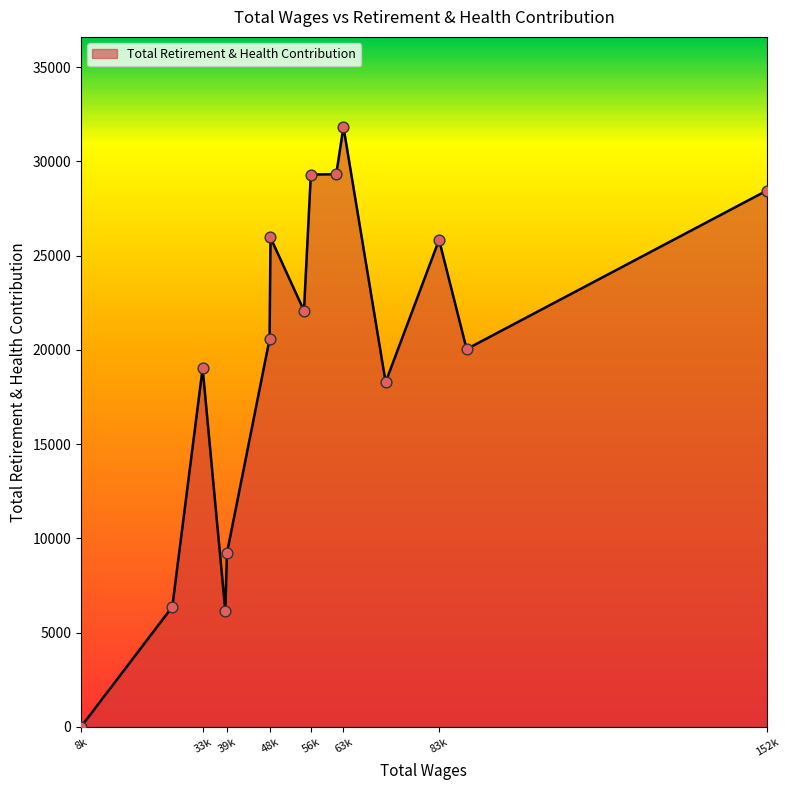

What is the maximum value shown in the chart?

31828